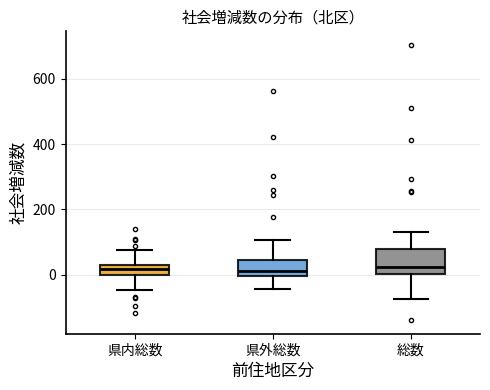

Reading left to right, read every box against the y-axis: the position of its median line, the range the box covers, and the ends of its whiskers. The values are not printed on the chart, so give them approximately, as read against the axis.

県内総数: median 20, box 0 to 40, whiskers -40 to 80
県外総数: median 20, box 0 to 40, whiskers -40 to 100
総数: median 20, box 0 to 80, whiskers -80 to 140